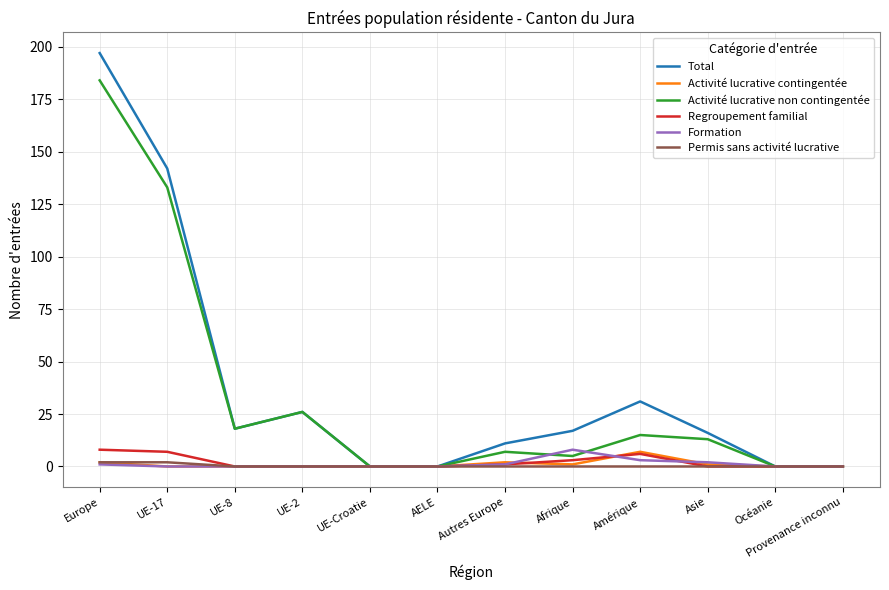

Between UE-17 and UE-2, which series saw the biggest shift?

Total